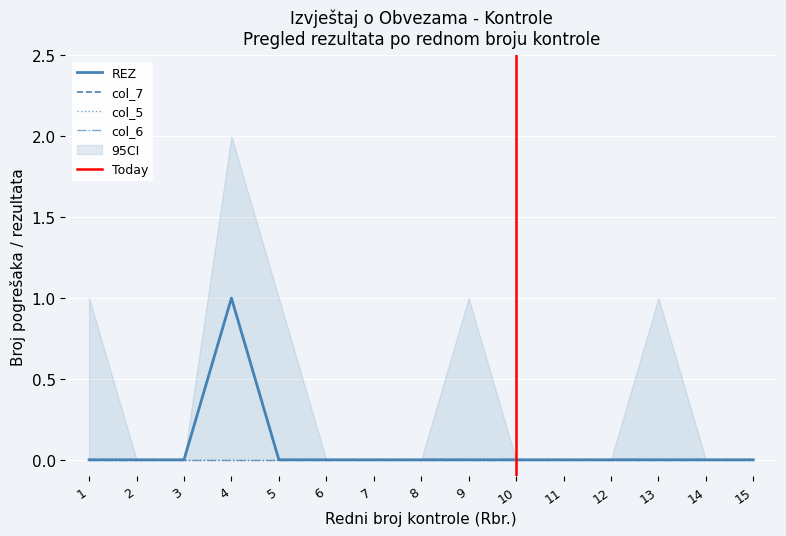

Is it true that REZ equals -1 at 8?

False